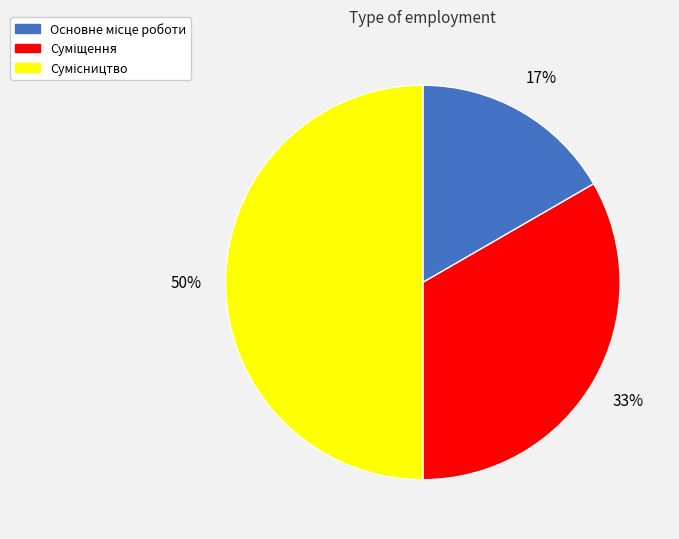

How many slices are in this pie chart?

3